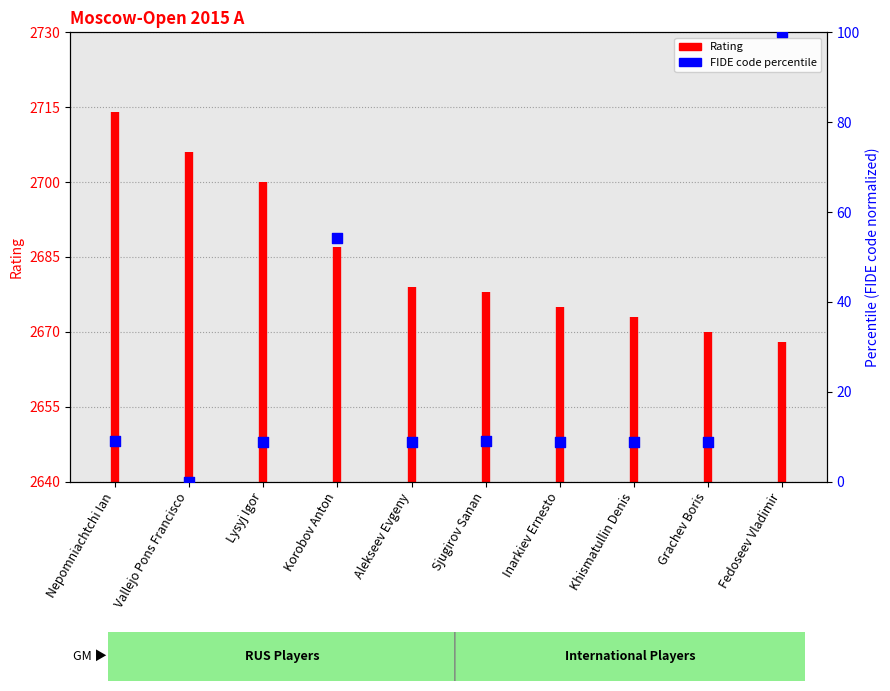

Between Inarkiev Ernesto and Khismatullin Denis, which is larger?

Inarkiev Ernesto